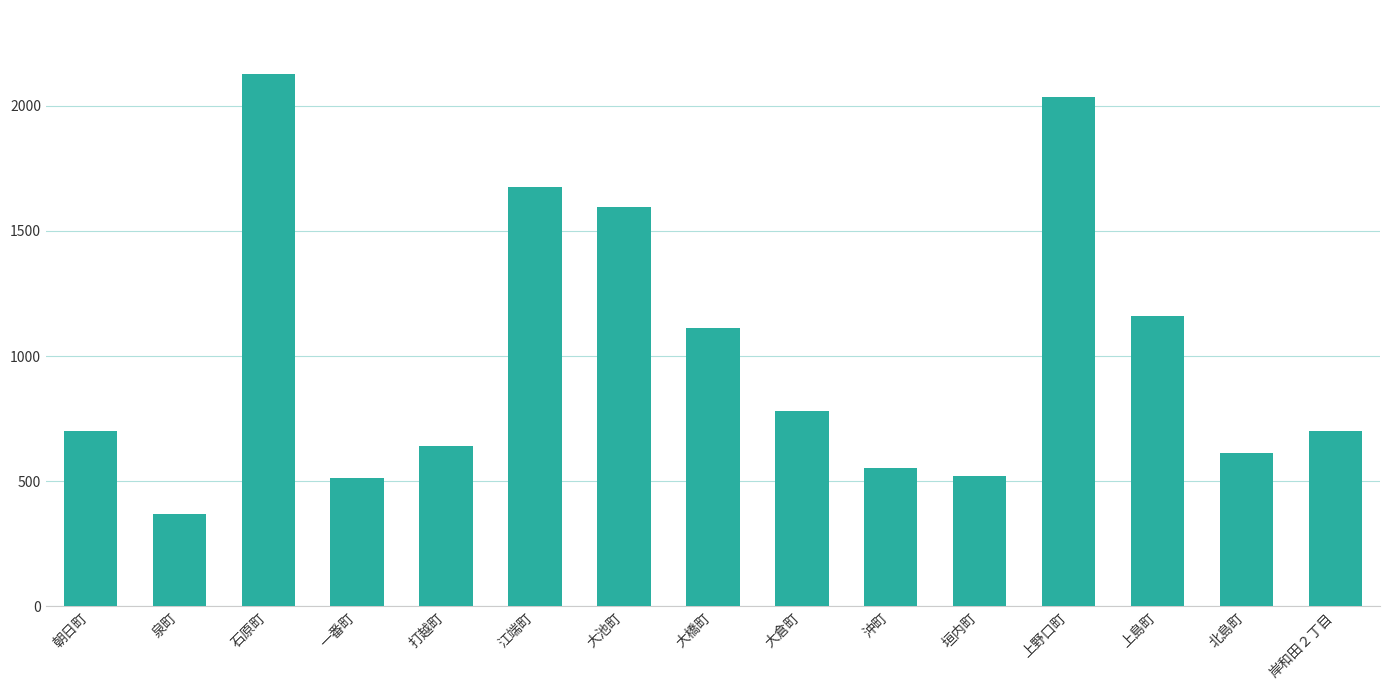

What is the sum of the values at 岸和田２丁目 and 大池町?

2295